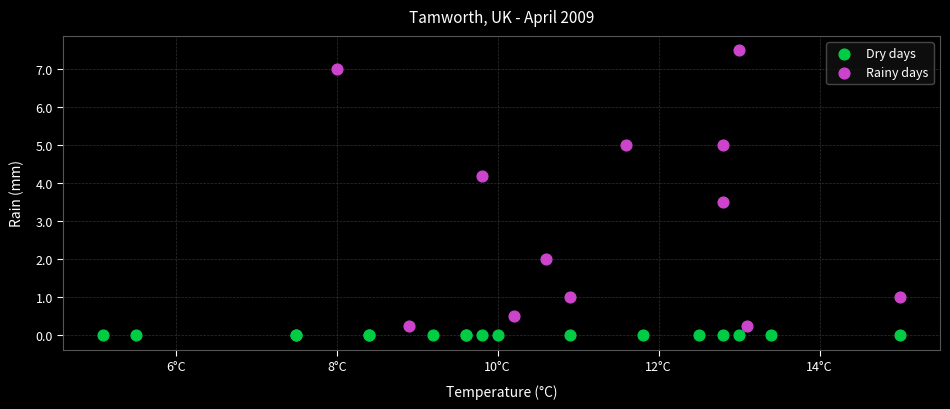

Which series reaches the maximum Y coordinate?

Rainy days